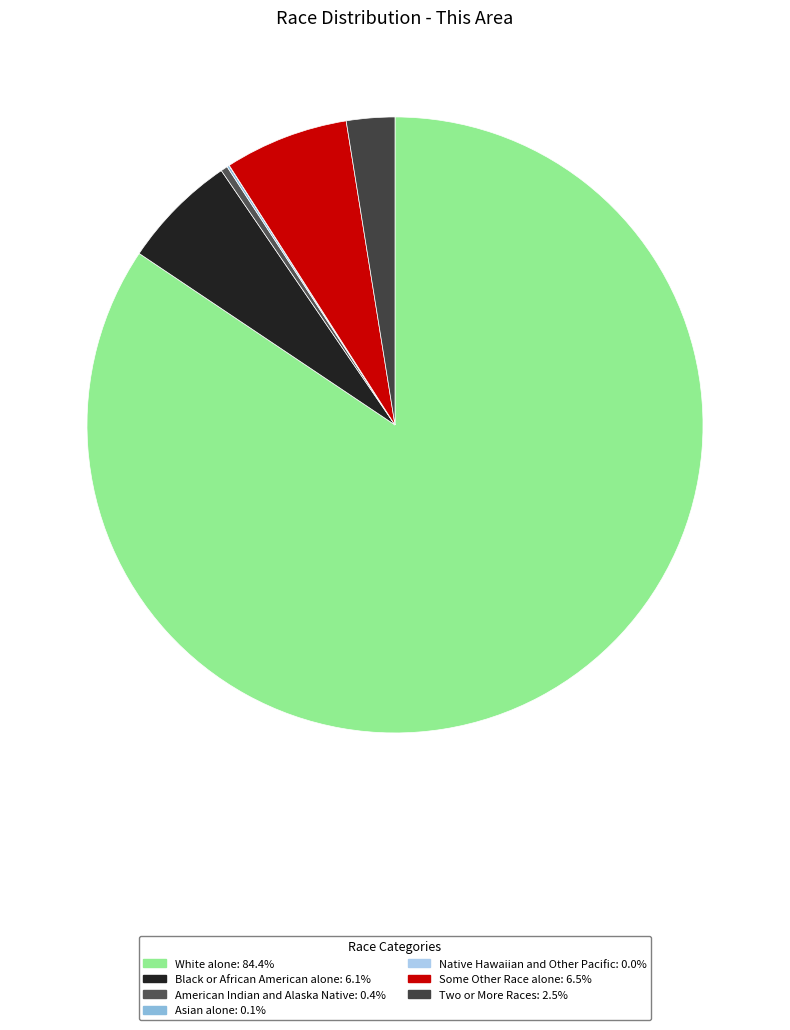

How many segments does this pie chart have?

7